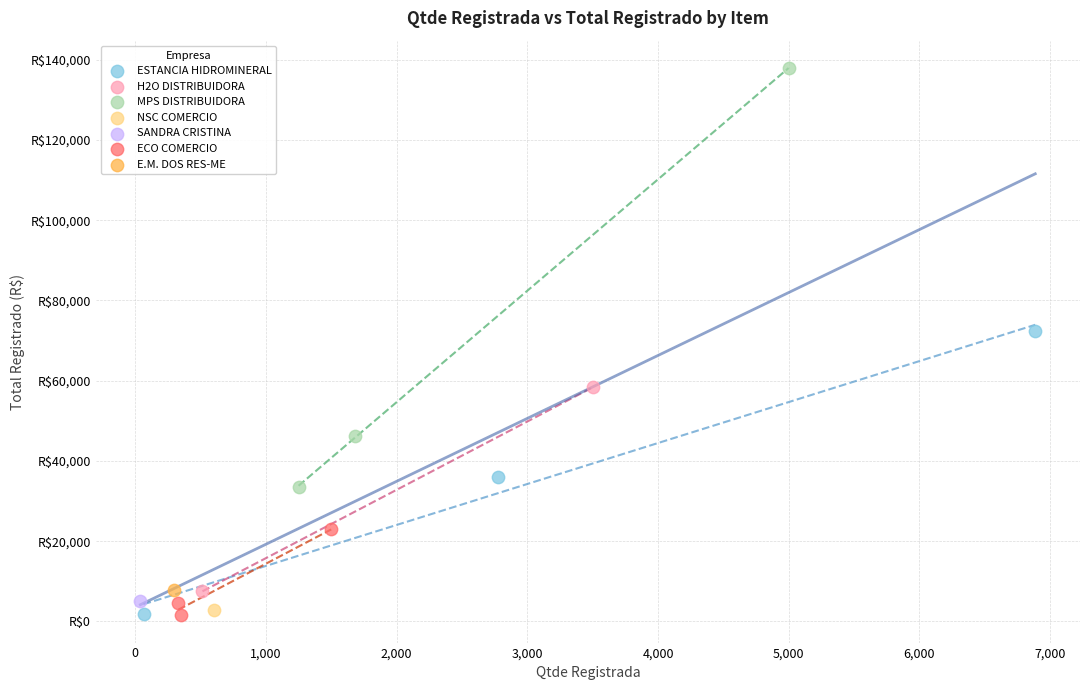

Which series reaches the maximum Y coordinate?

MPS DISTRIBUIDORA